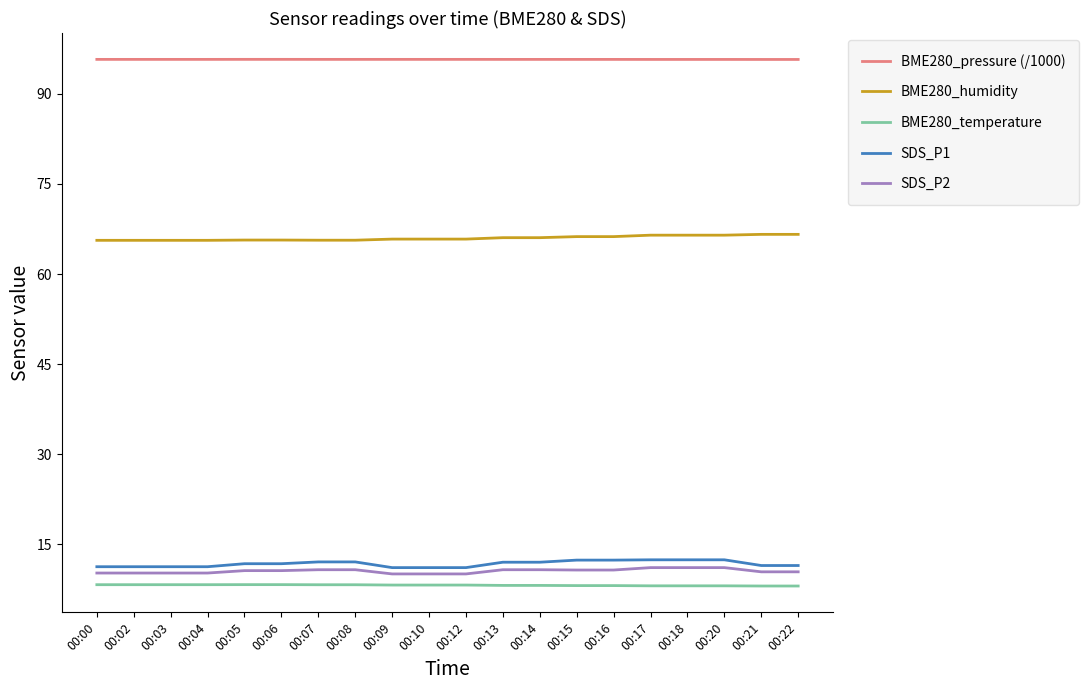

True or false: BME280_humidity and SDS_P1 cross at least once.

False